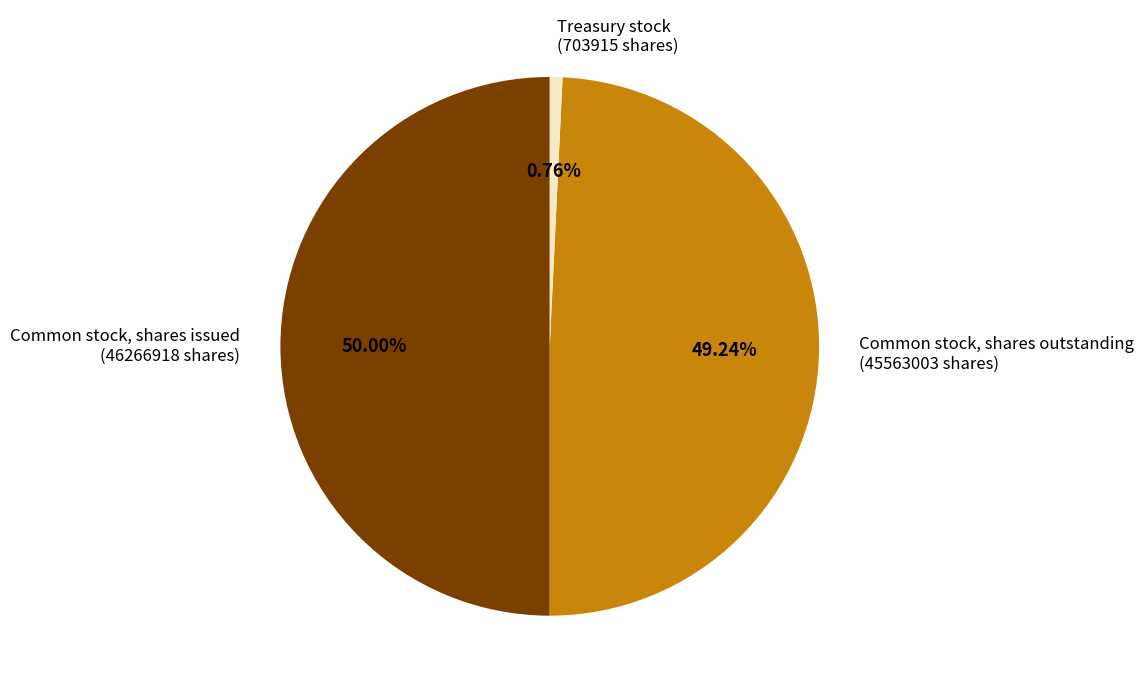

How many segments does this pie chart have?

3